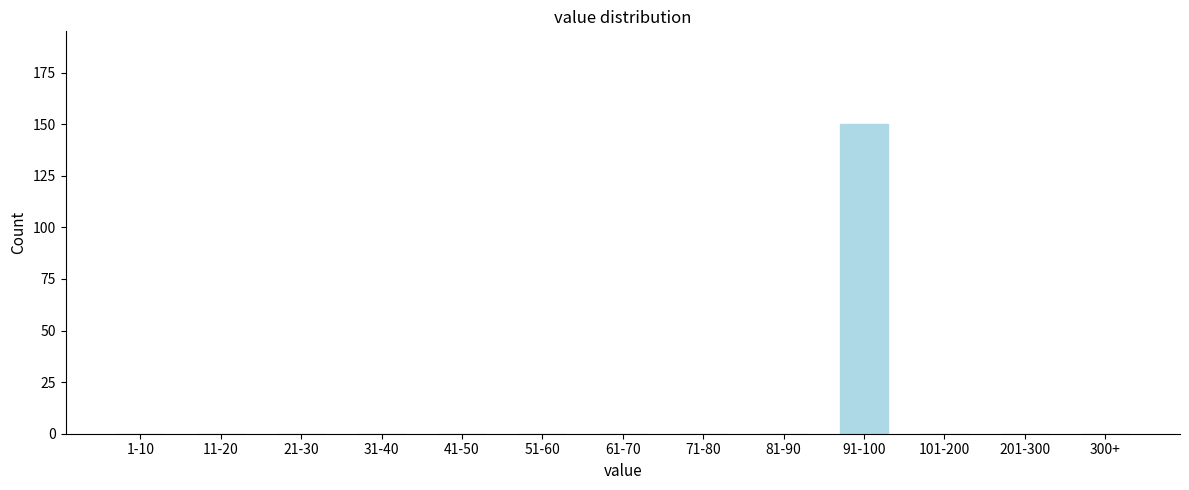

Reading left to right, what are all the values shown in this chart?

1-10=0	11-20=0	21-30=0	31-40=0	41-50=0	51-60=0	61-70=0	71-80=0	81-90=0	91-100=150	101-200=0	201-300=0	300+=0